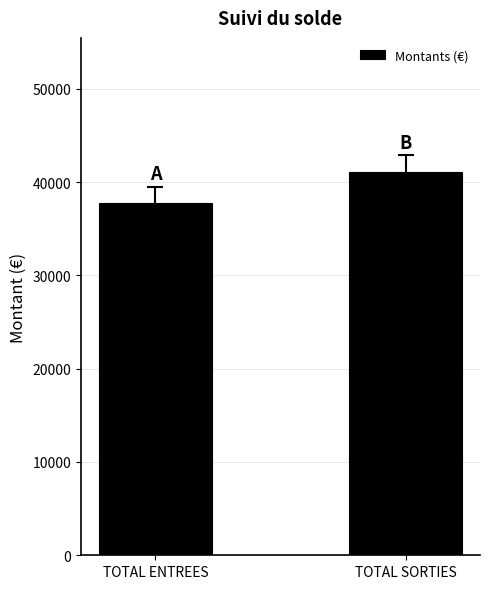

Which has a higher value, TOTAL SORTIES or TOTAL ENTREES?

TOTAL SORTIES